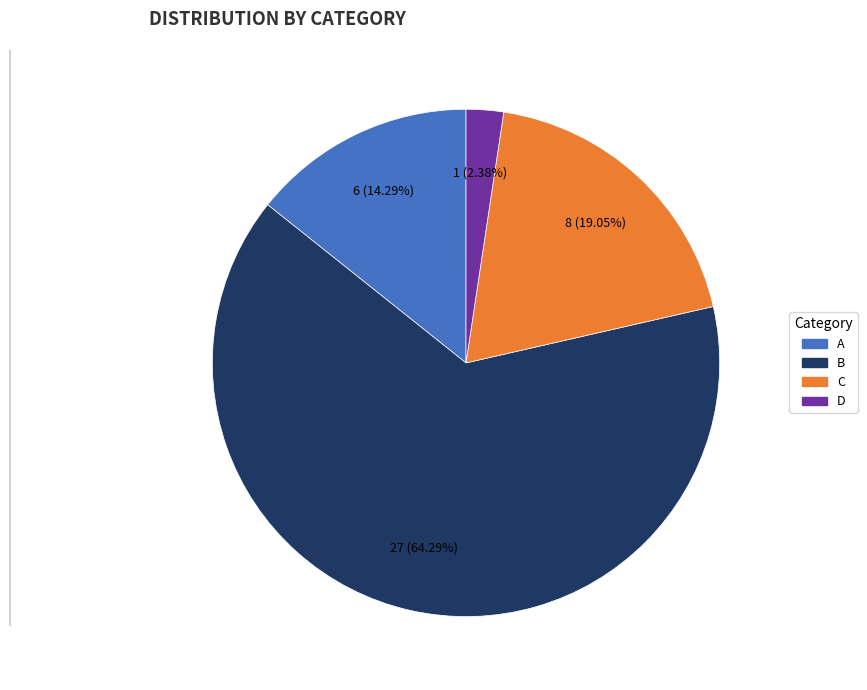

To the nearest percent, what is the combined percentage of A and B?

79%